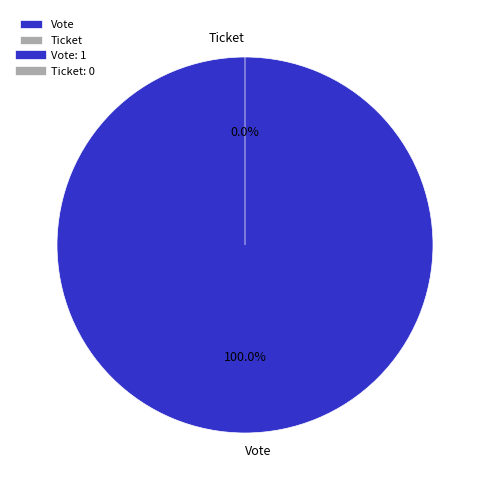

What portion of the pie excludes Ticket?

100.0%